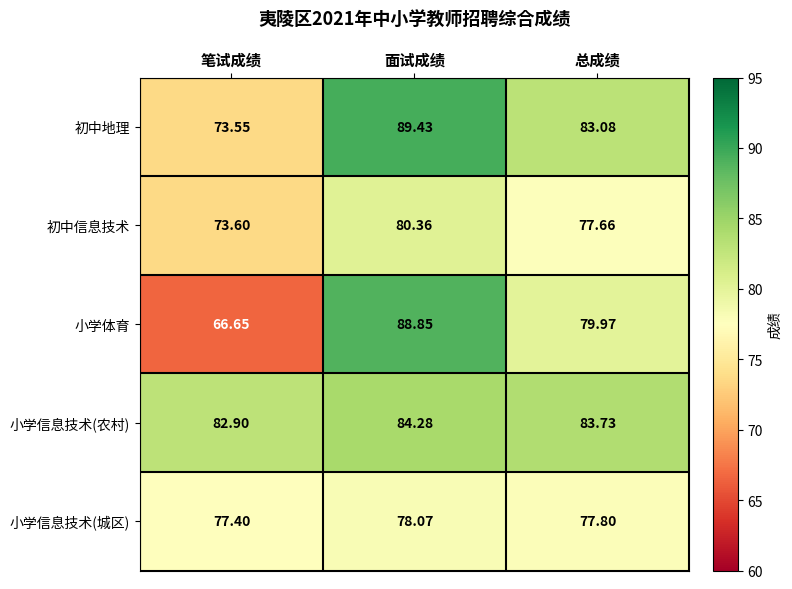

What is the smallest value displayed?

66.7